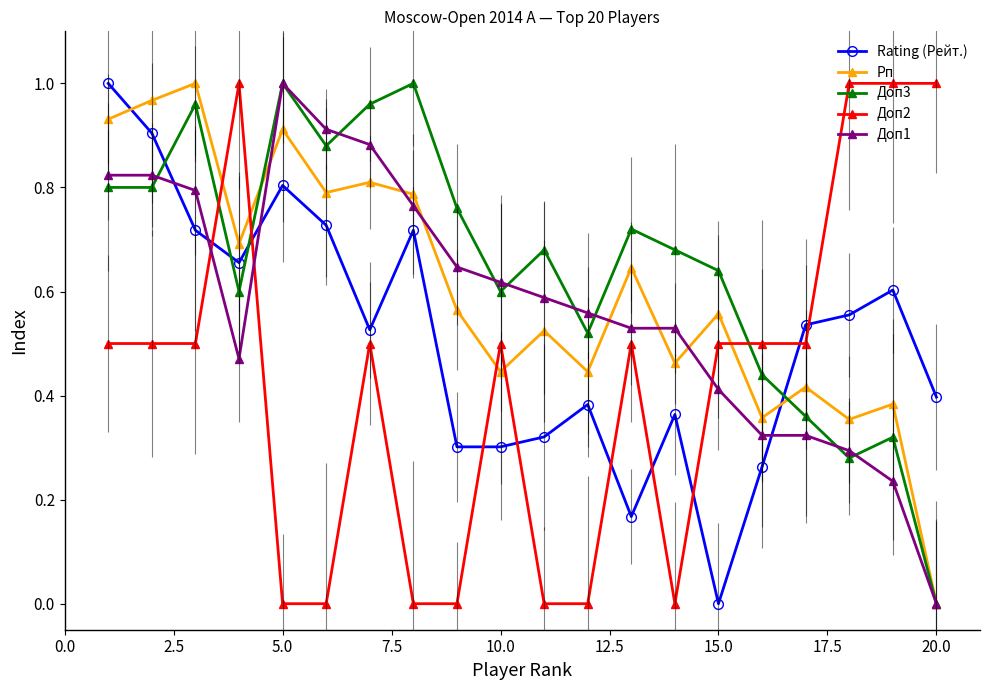

How many interior local peaks does the Доп2 series have?

4